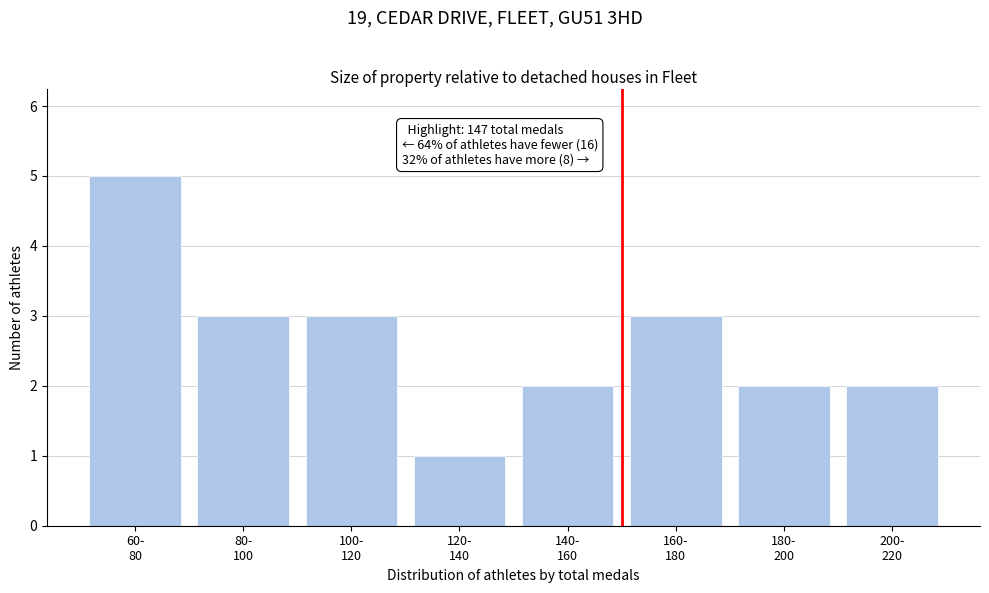

Reading right to left, what are all the values shown in this chart?

2	2	3	2	1	3	3	5